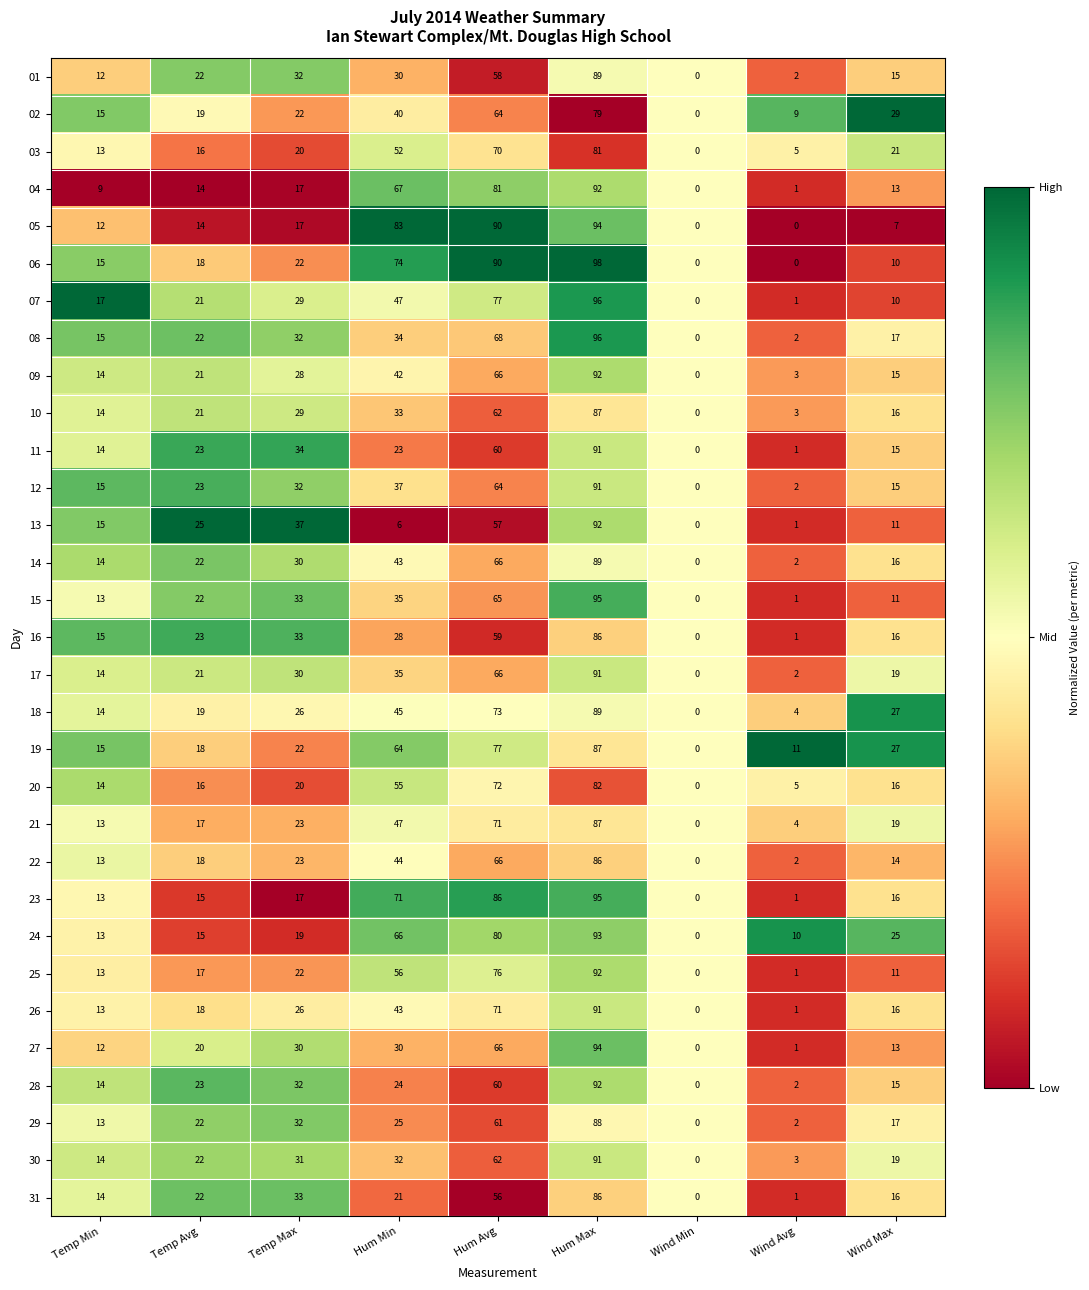

What is the sum of all 24 values?

321